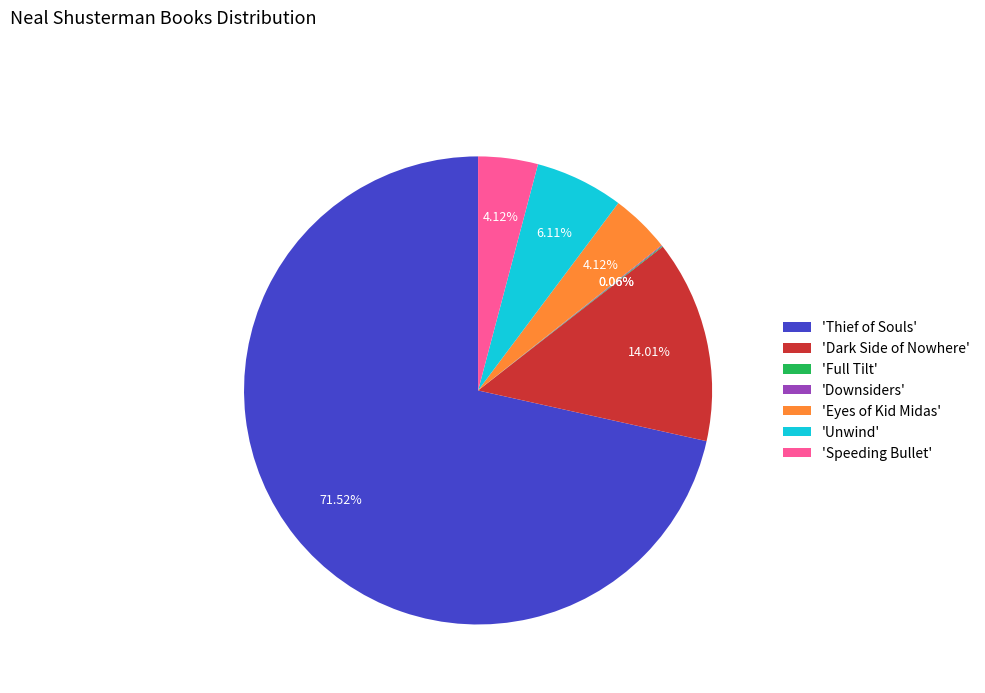

What is the largest slice in the pie chart?

'Thief of Souls'